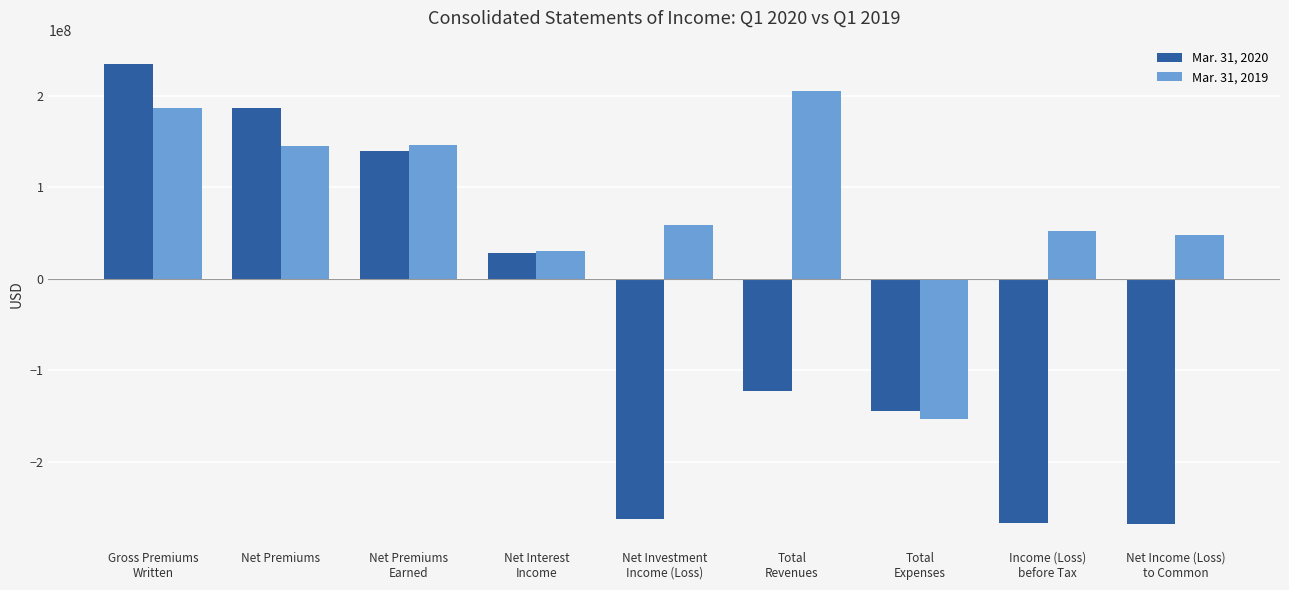

How many negative values does the Mar. 31, 2020 series have?

5